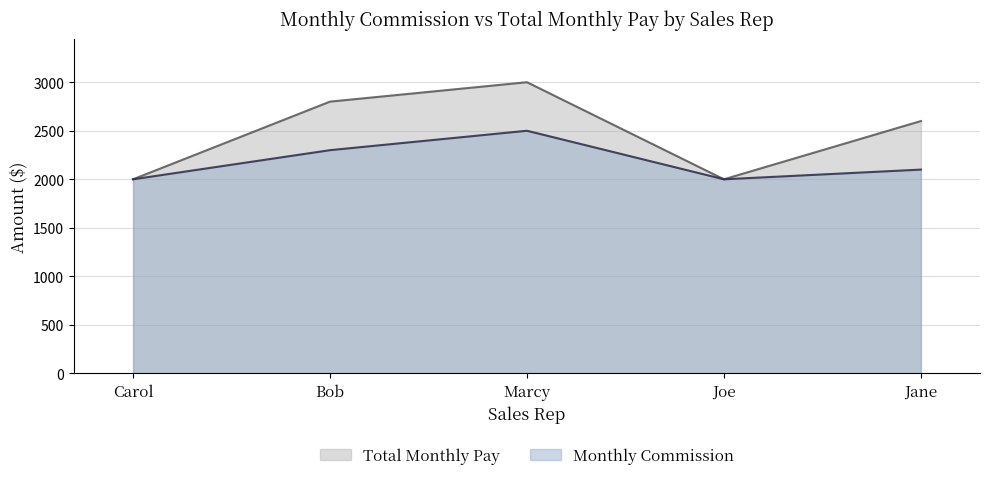

Which series has the widest spread of values?

Total Monthly Pay